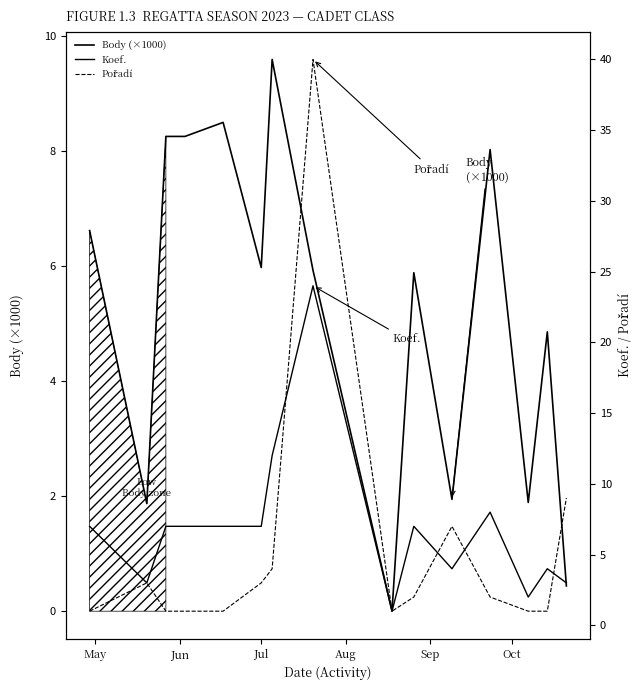

What is the sum of all Body (×1000) values?

78.1